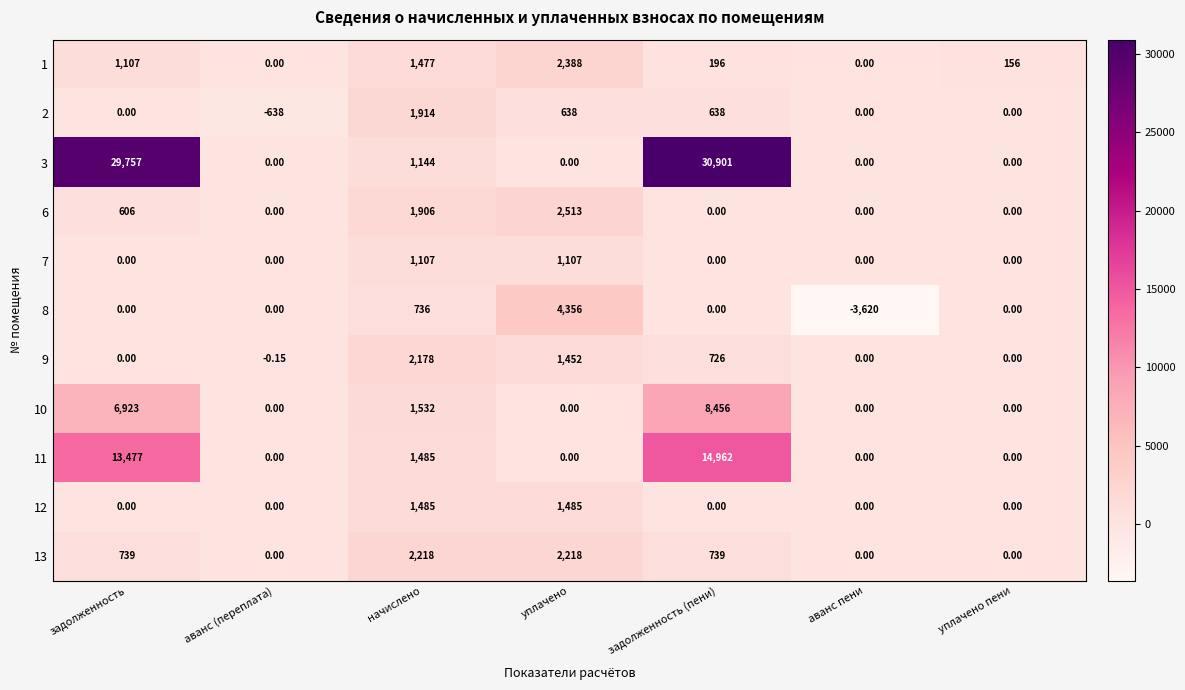

Is the value of 1 at задолженность (пени) greater than the value of 3 at аванс пени?

Yes